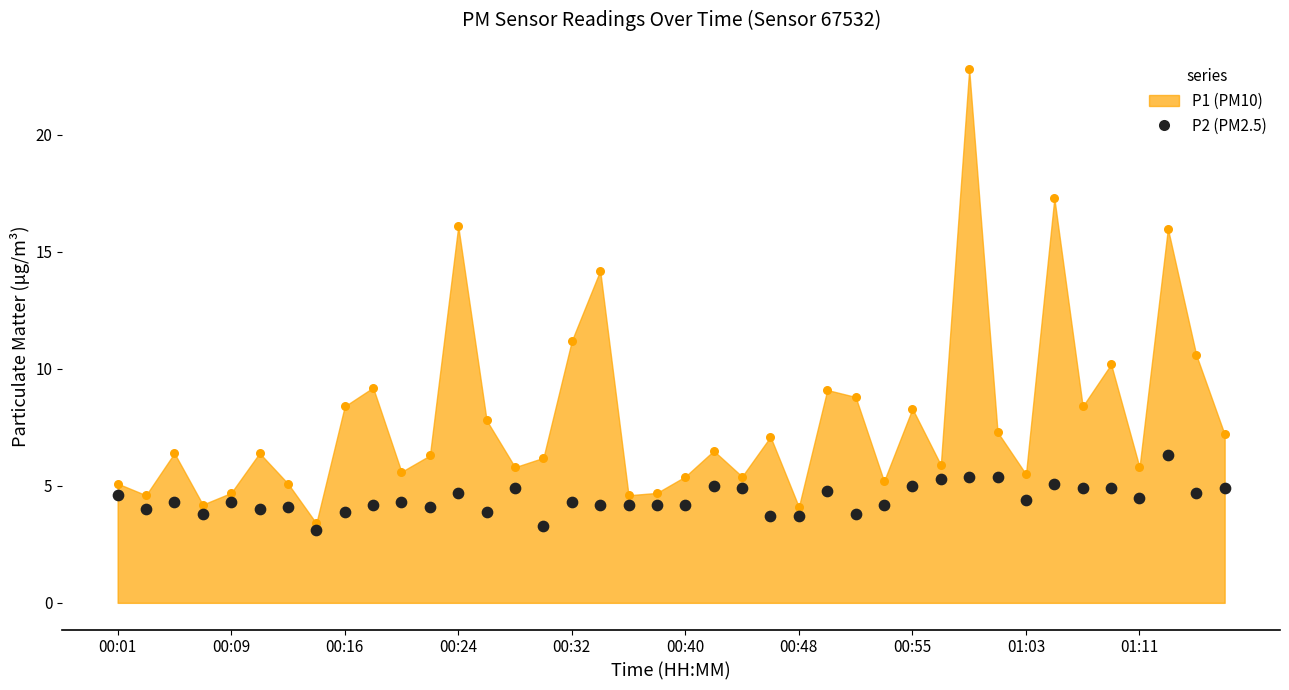

Approximately how many times larger is the value at 12 compared to 23?

1.3